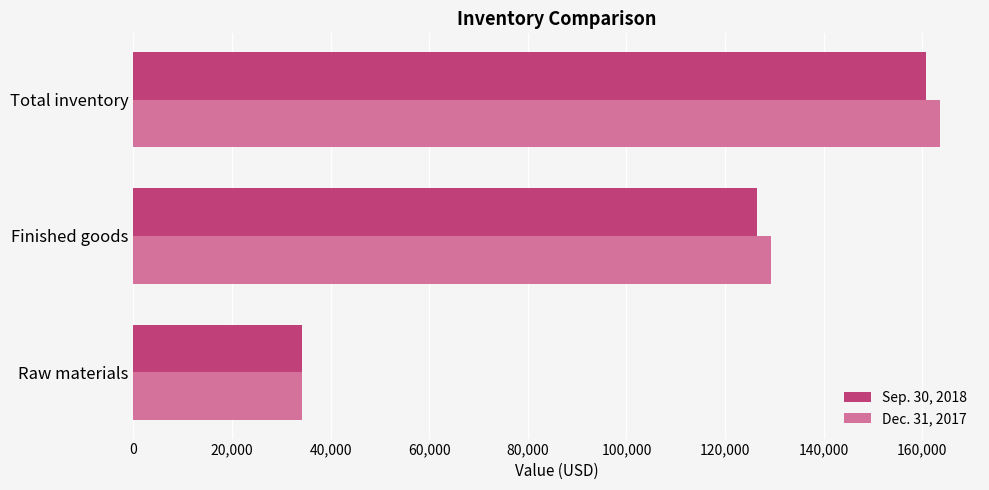

List the series in order of their overall mean, lowest first.

Sep. 30, 2018, Dec. 31, 2017